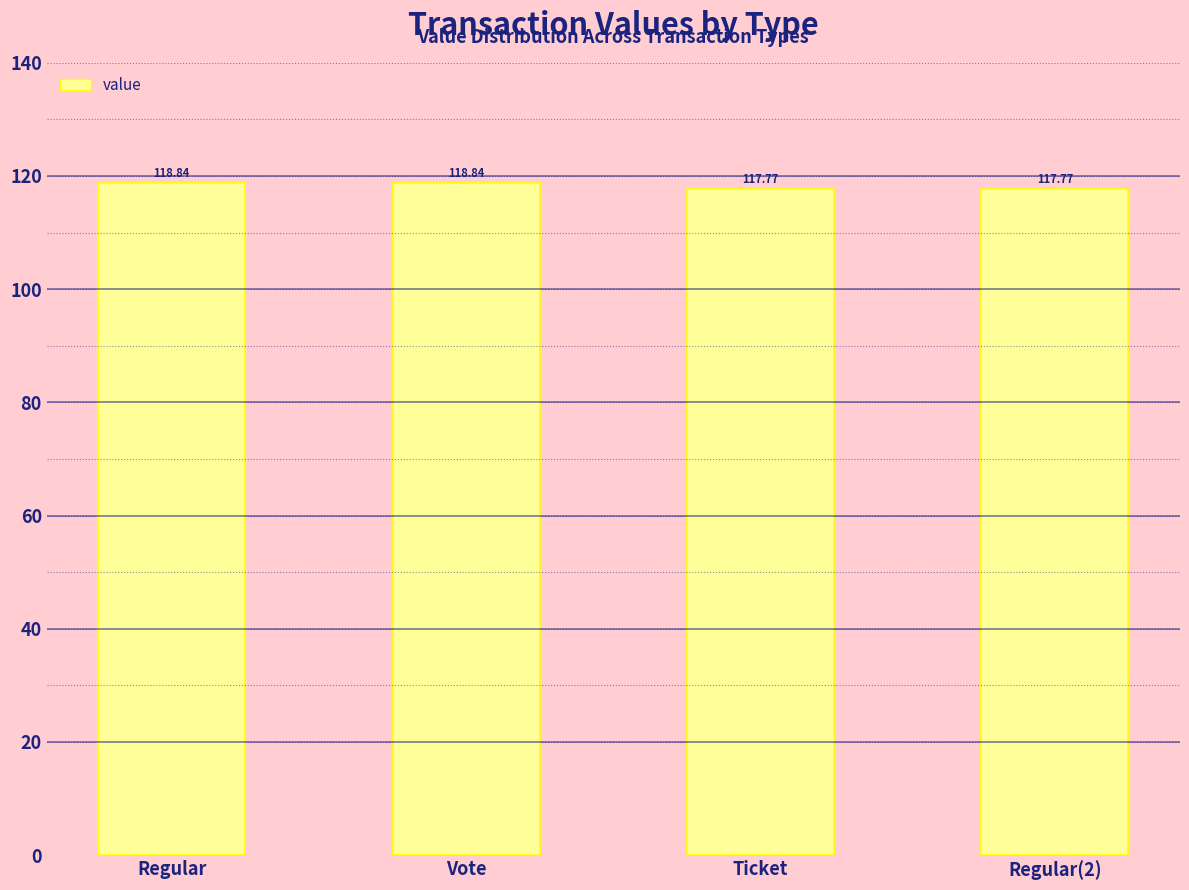

How many bars are there in total?

4